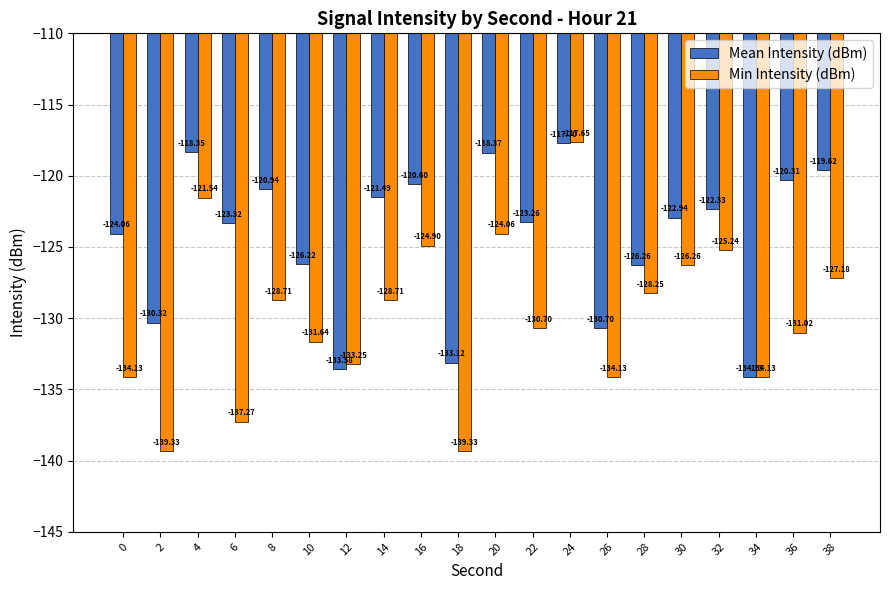

Is the value of Min Intensity (dBm) at 2 greater than the value of Mean Intensity (dBm) at 12?

No